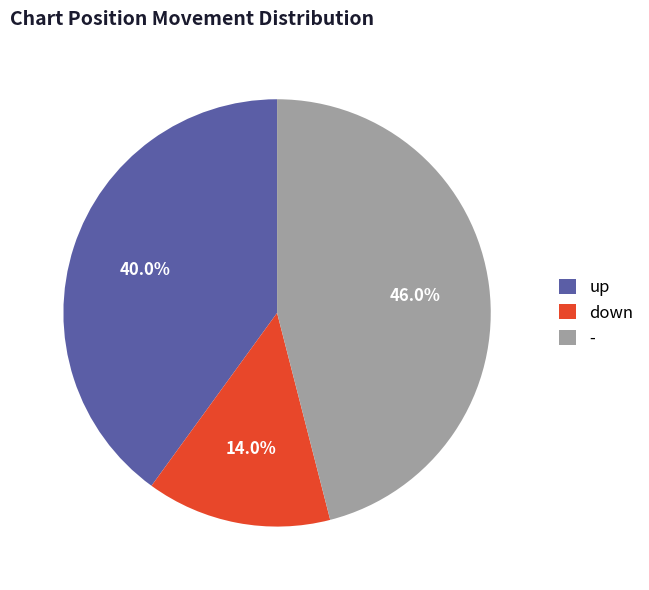

Does up account for over 50% of the chart?

No